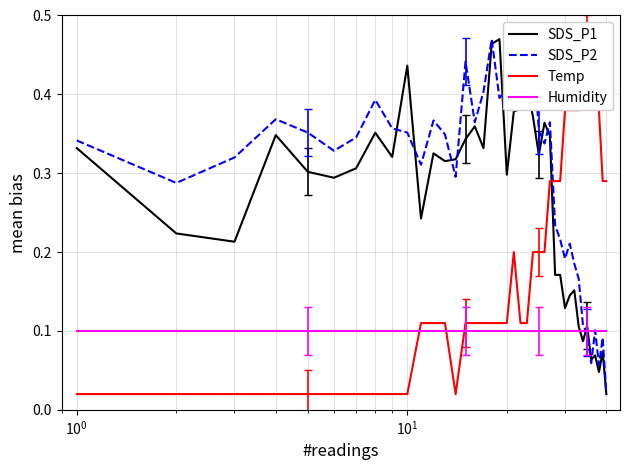

Which series has the largest range (max minus min)?

SDS_P1